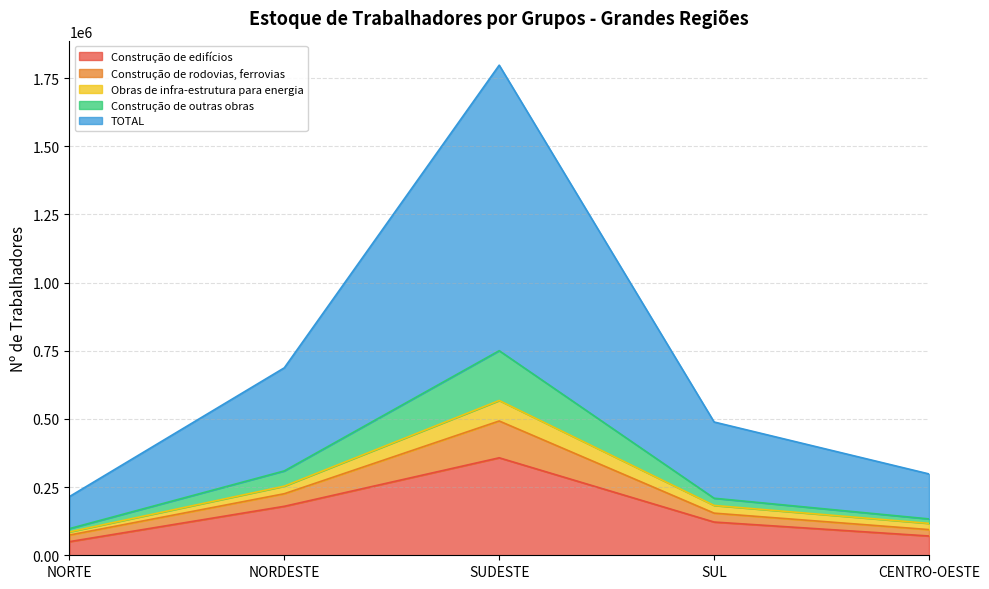

True or false: Construção de outras obras and Obras de infra-estrutura para energia intersect in this chart.

False